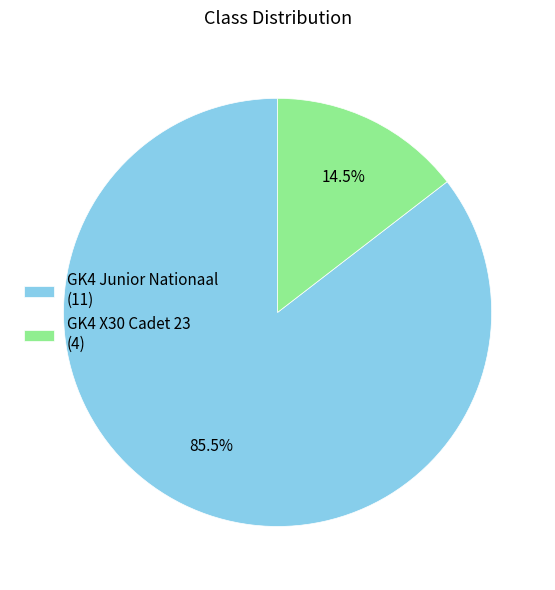

What is the total percentage of GK4 X30 Cadet 23 (4) and GK4 Junior Nationaal (11)?

100.0%